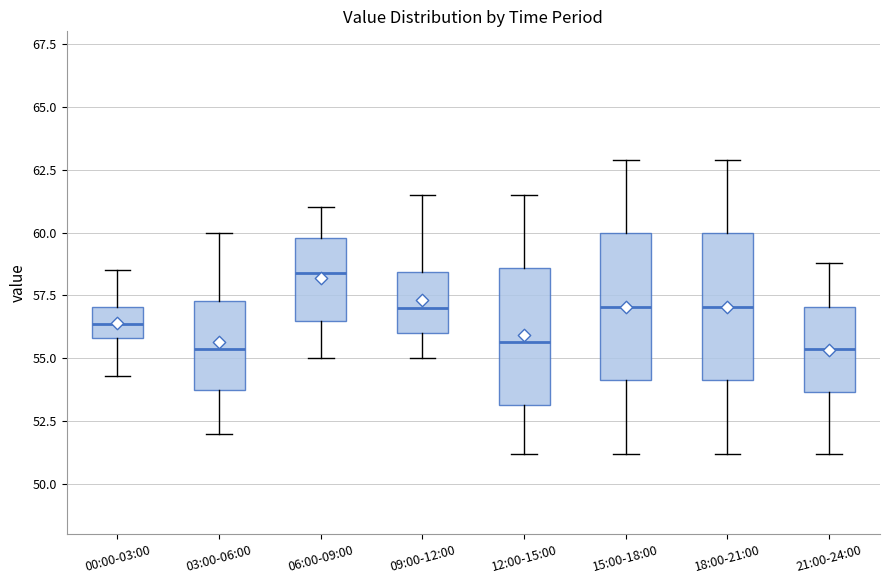

Where is the lower edge of the box for 09:00-12:00 on the y-axis? The values are not printed on the chart, so give them approximately, as read against the axis.

56.0